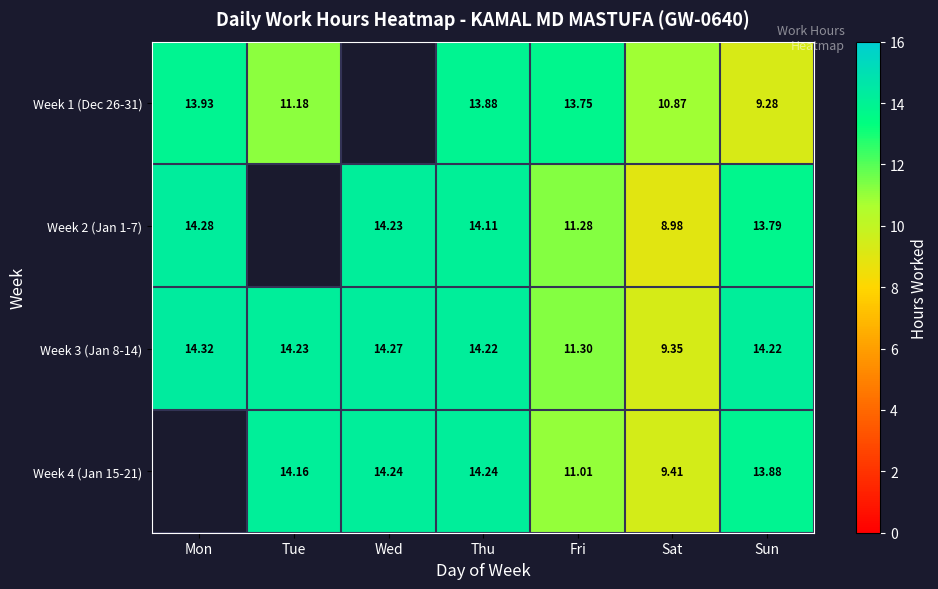

Where is Week 3 (Jan 8-14) nearest to the value 11?

Fri